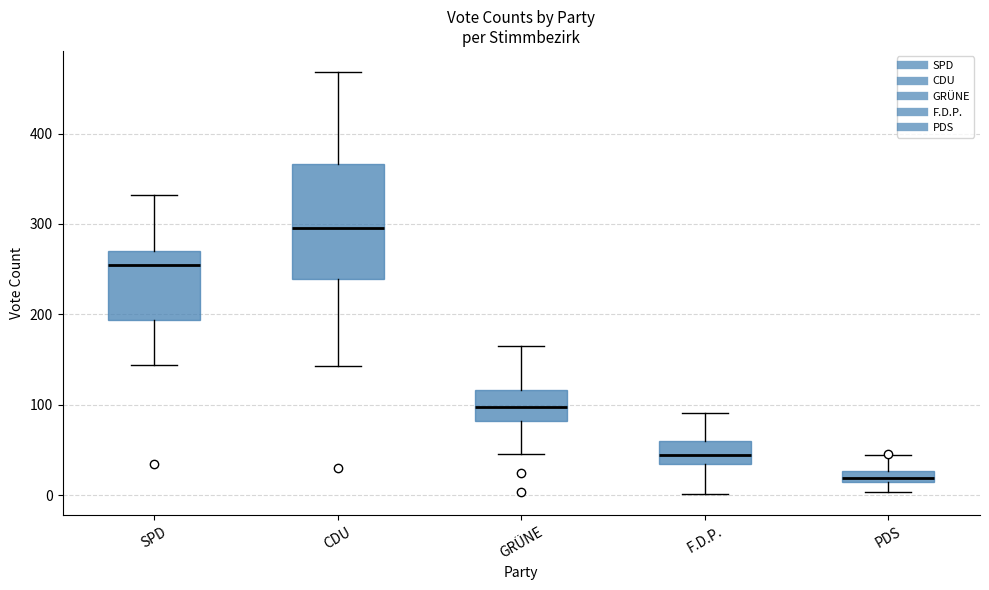

Where does the upper whisker of the box for F.D.P. end on the y-axis? The values are not printed on the chart, so give them approximately, as read against the axis.

90